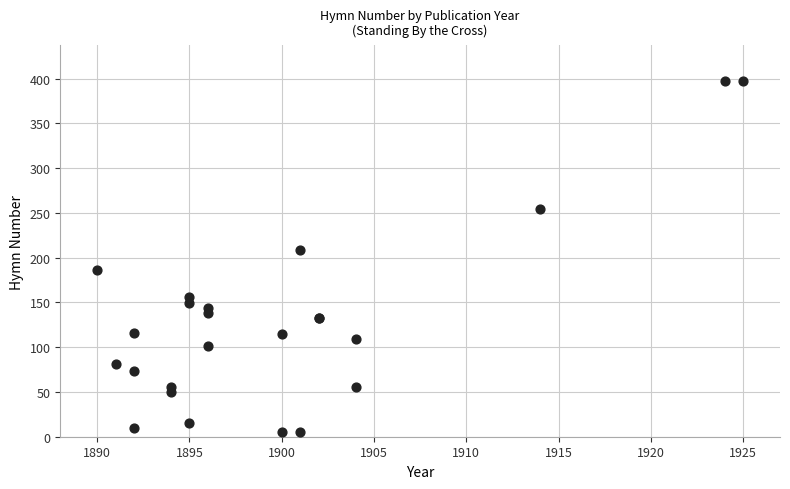

What Y value in the scatter plot is closest to 201?

209